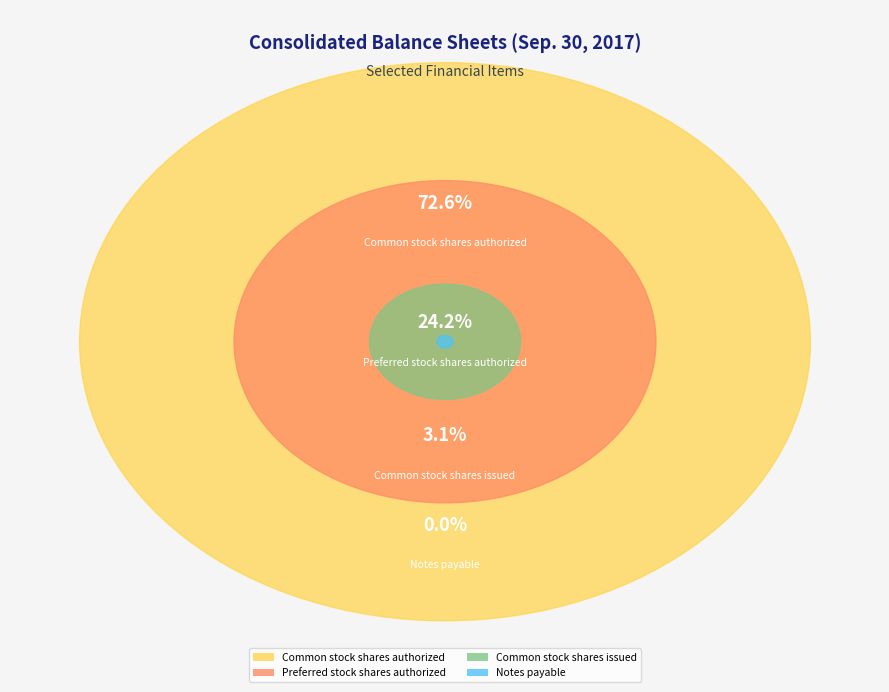

What is the change in value from Common stock shares authorized to Preferred stock shares authorized?

-200000000